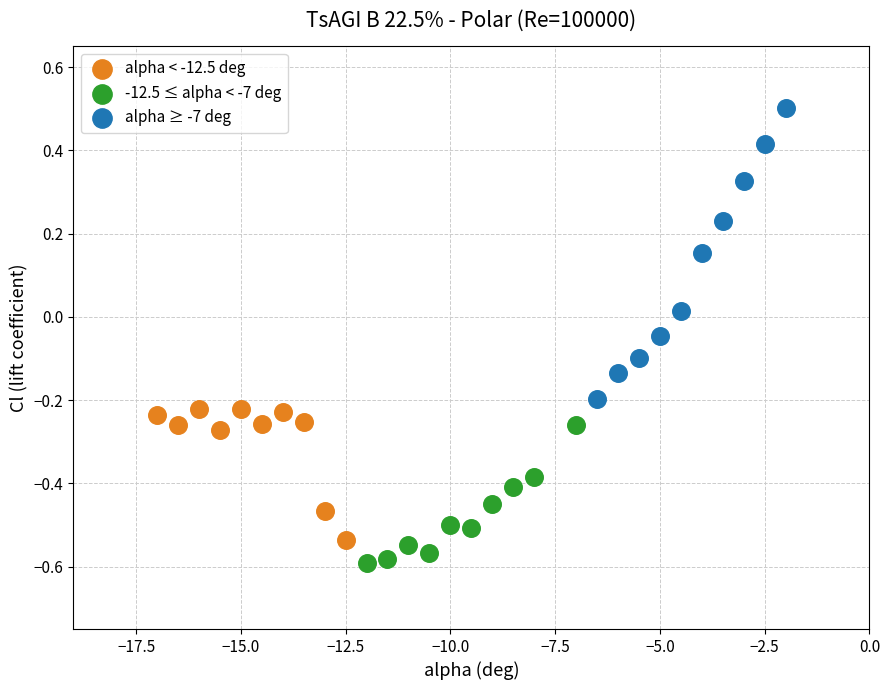

Which series has the largest Y range (max minus min)?

alpha ≥ -7 deg